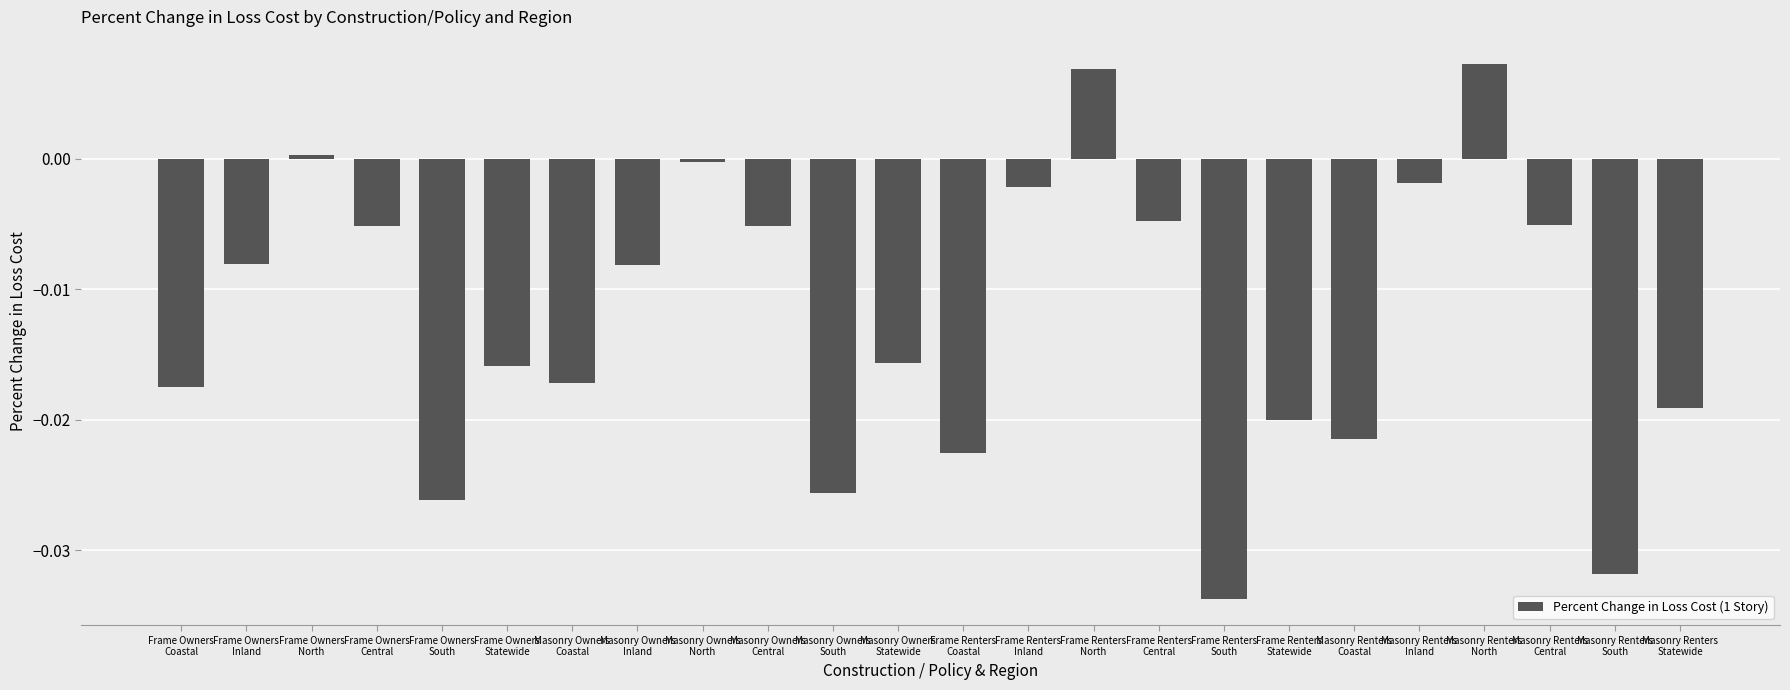

True or false: the data shows -0.0 at Masonry Owners
Central.

True